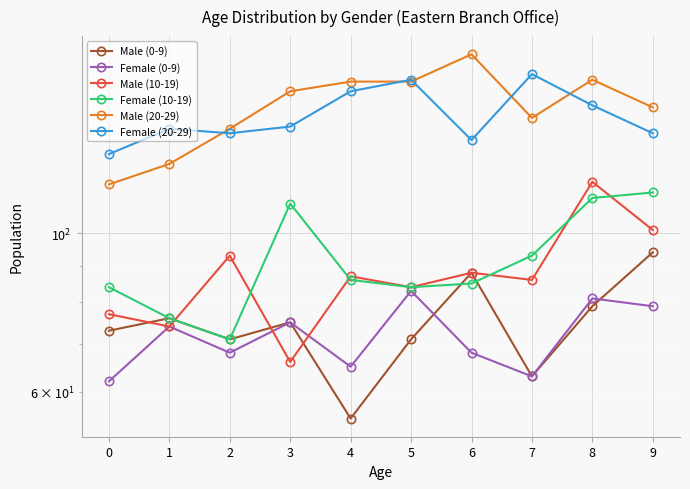

How many intersections are there between Female (10-19) and Male (0-9)?

2